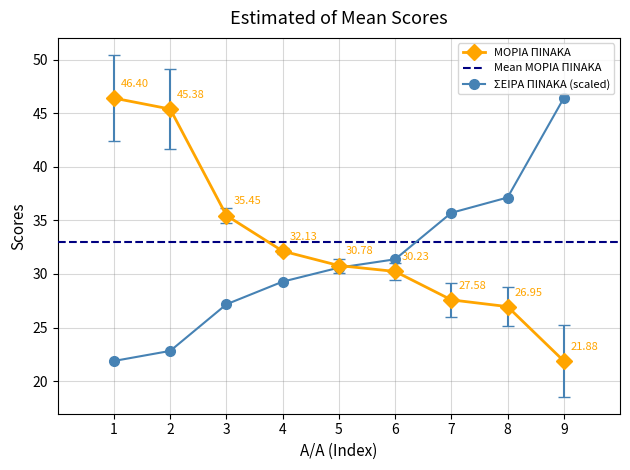

At how many categories does at least one series exceed 40?

3